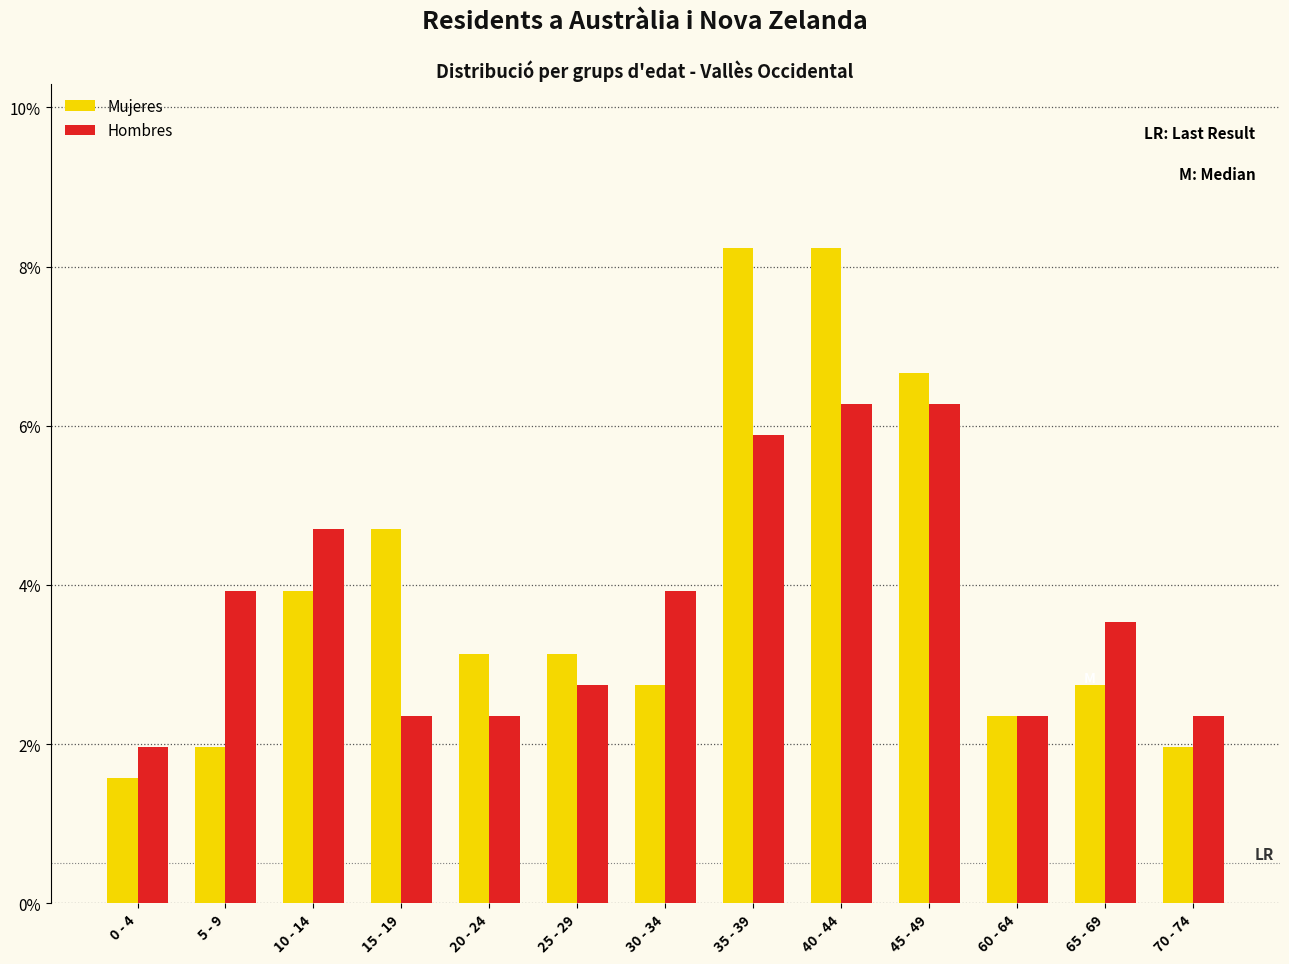

Reading right to left, transcribe all the data shown in this chart.

Mujeres: 2.0	2.7	2.4	6.7	8.2	8.2	2.7	3.1	3.1	4.7	3.9	2.0	1.6
Hombres: 2.4	3.5	2.4	6.3	6.3	5.9	3.9	2.7	2.4	2.4	4.7	3.9	2.0